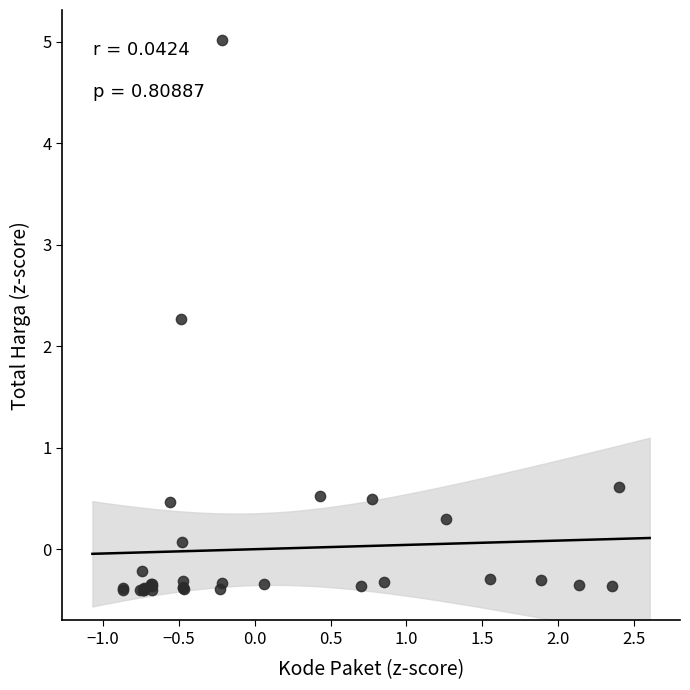

What Y value in the scatter plot is closest to 2?

2.3